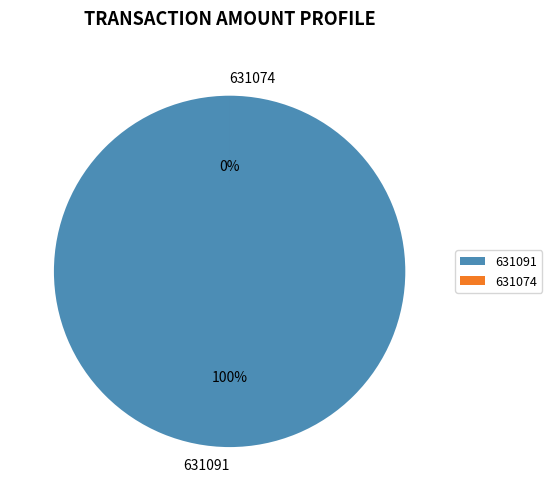

Does 631091 represent more than half of the total?

Yes